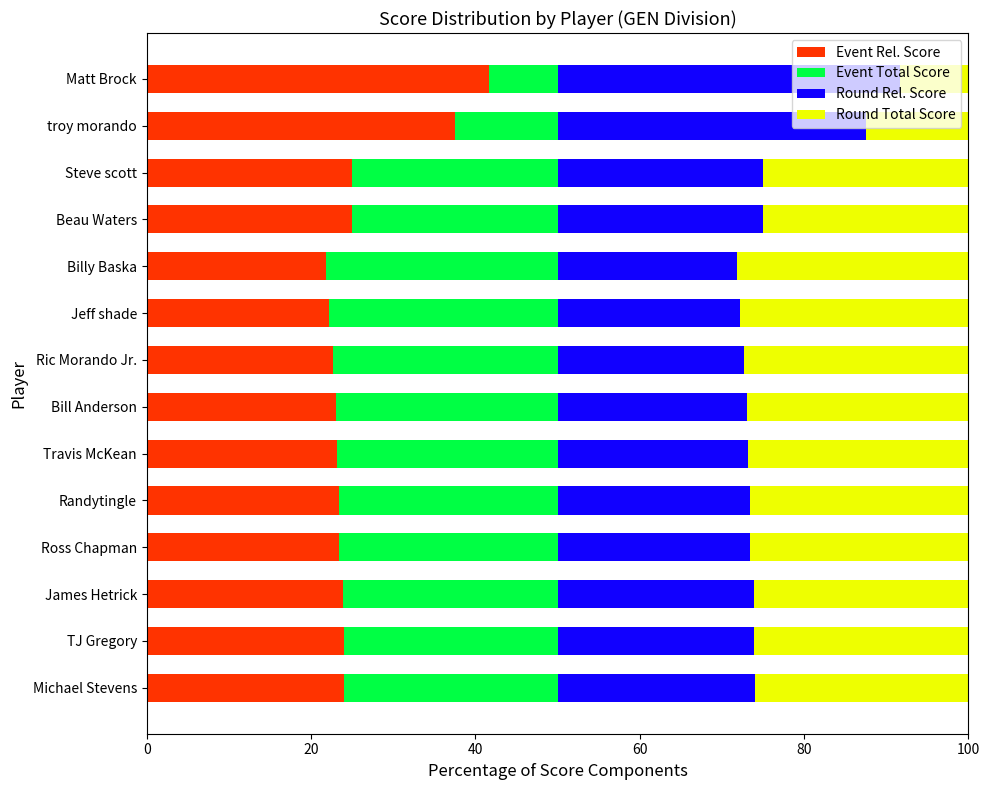

Count the number of data series in this chart.

4